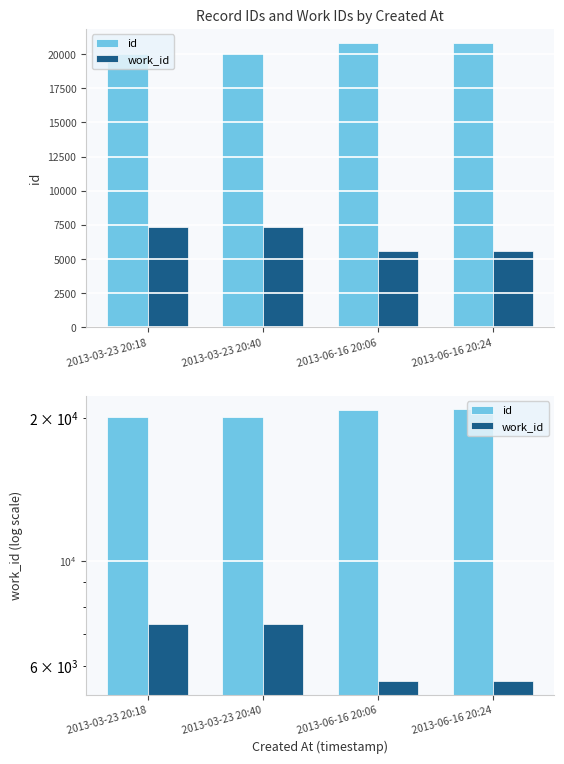

What is the label of the 4th bar from the left?

2013-06-16 20:24